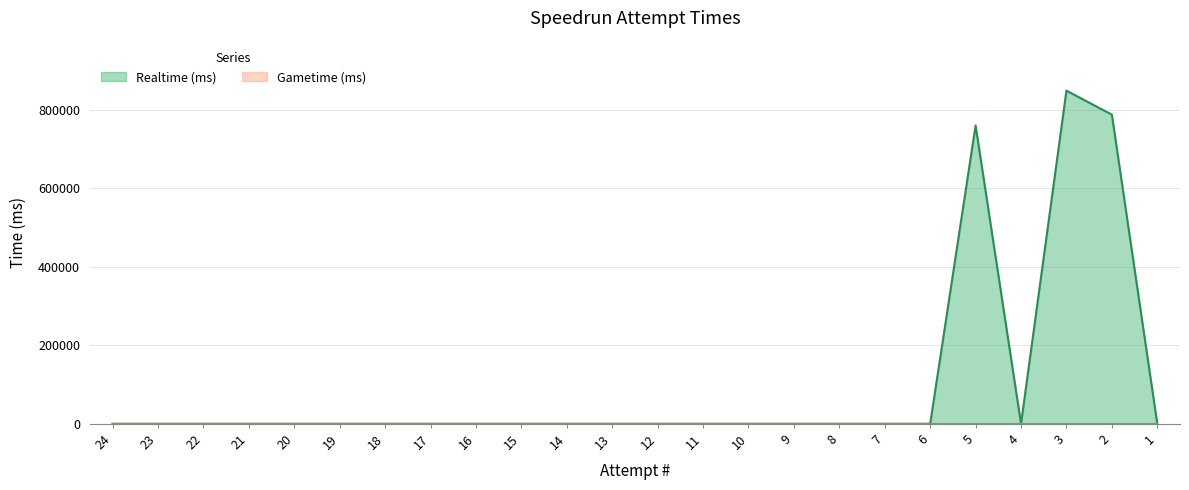

How many points are lower than both their immediate neighbors (excluding endpoints)?

1